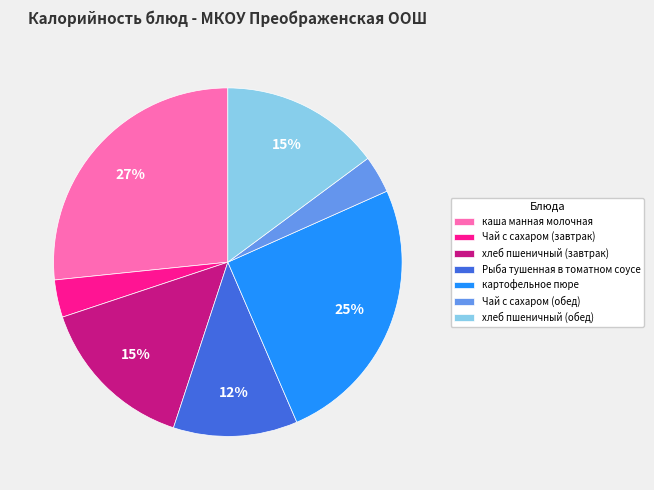

Does Чай с сахаром (обед) represent more than half of the total?

No